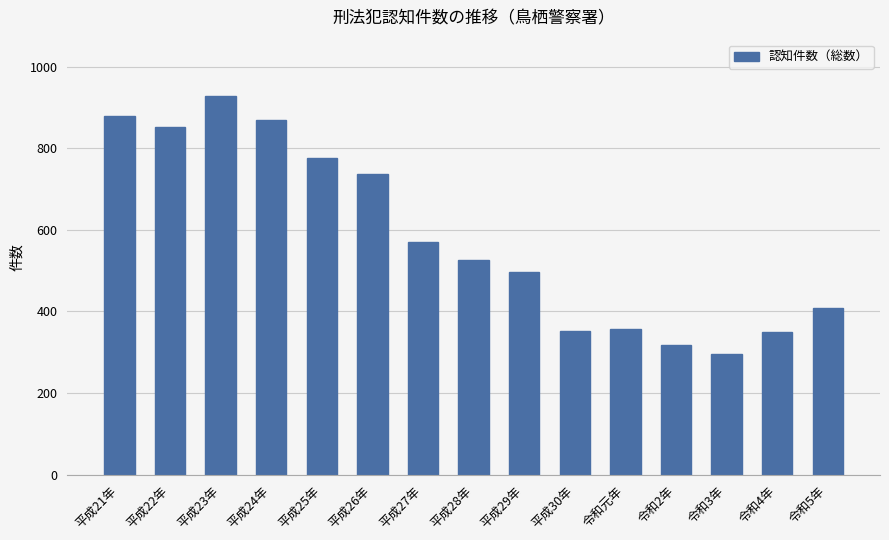

What is the sum of the values at 令和5年 and 平成30年?

760